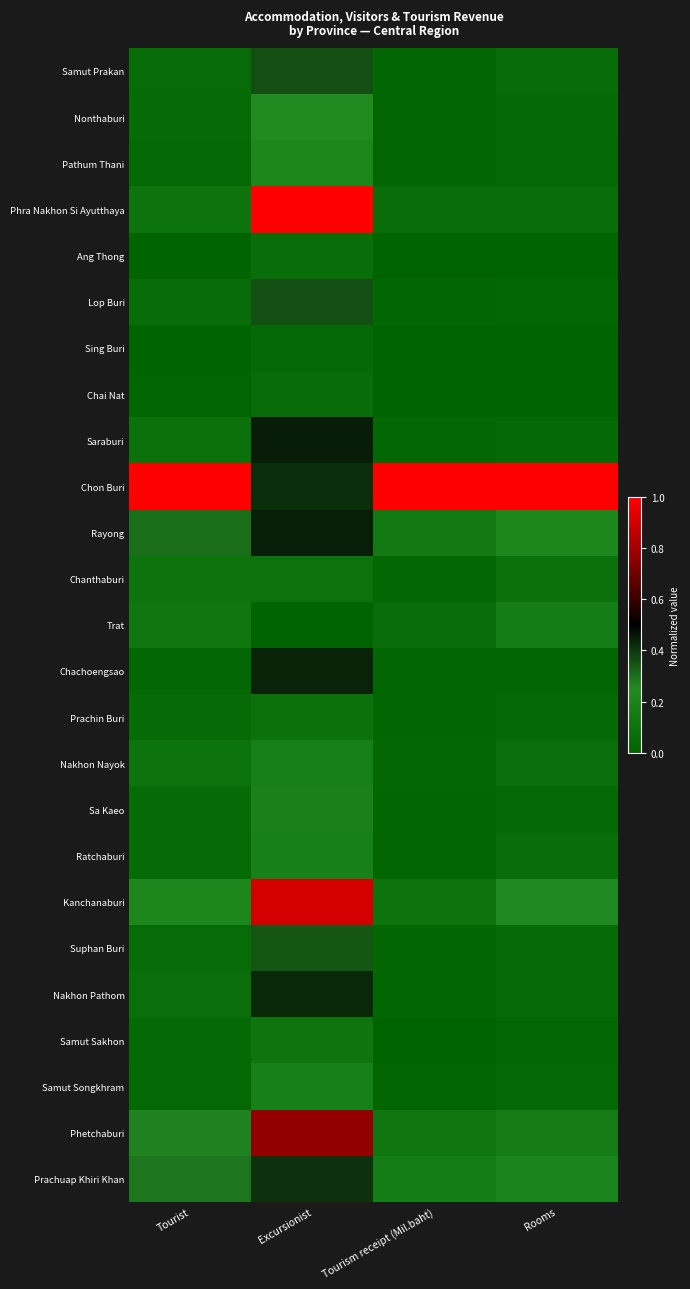

At which category is the sum across all series the highest?

Excursionist